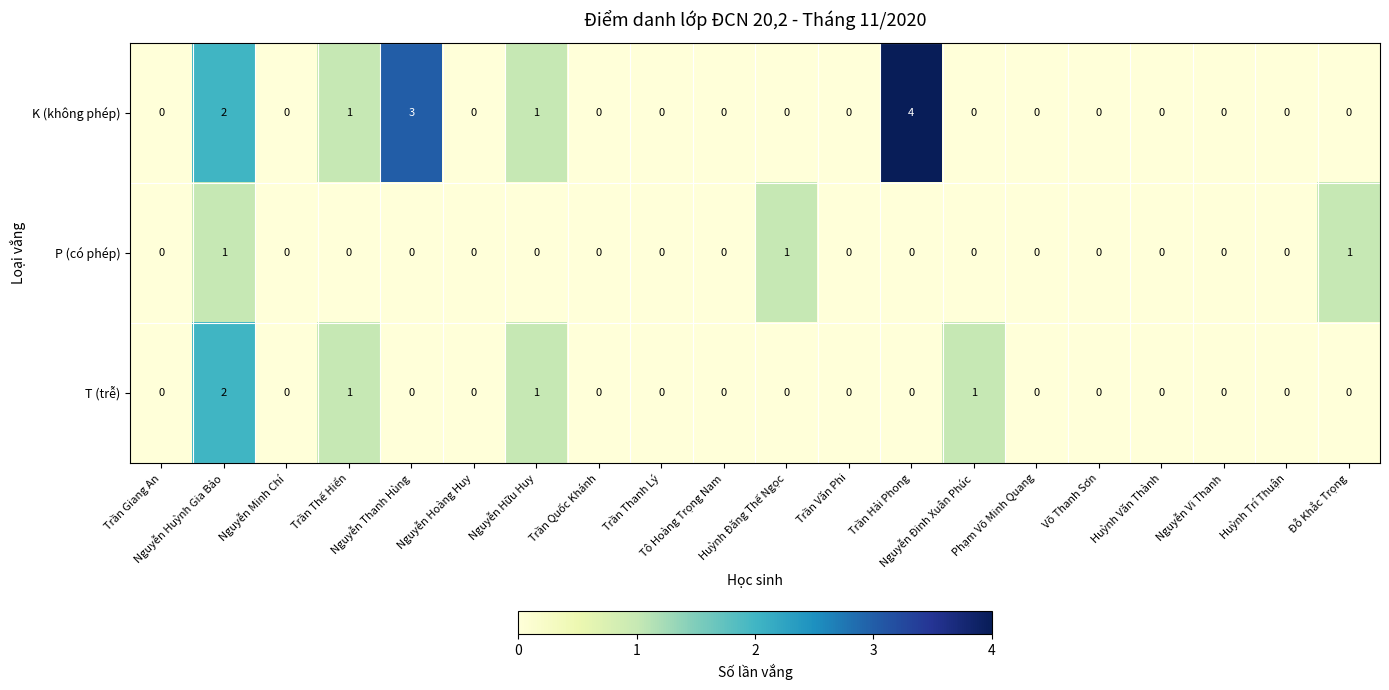

How many data points in T (trễ) are above 0?

4